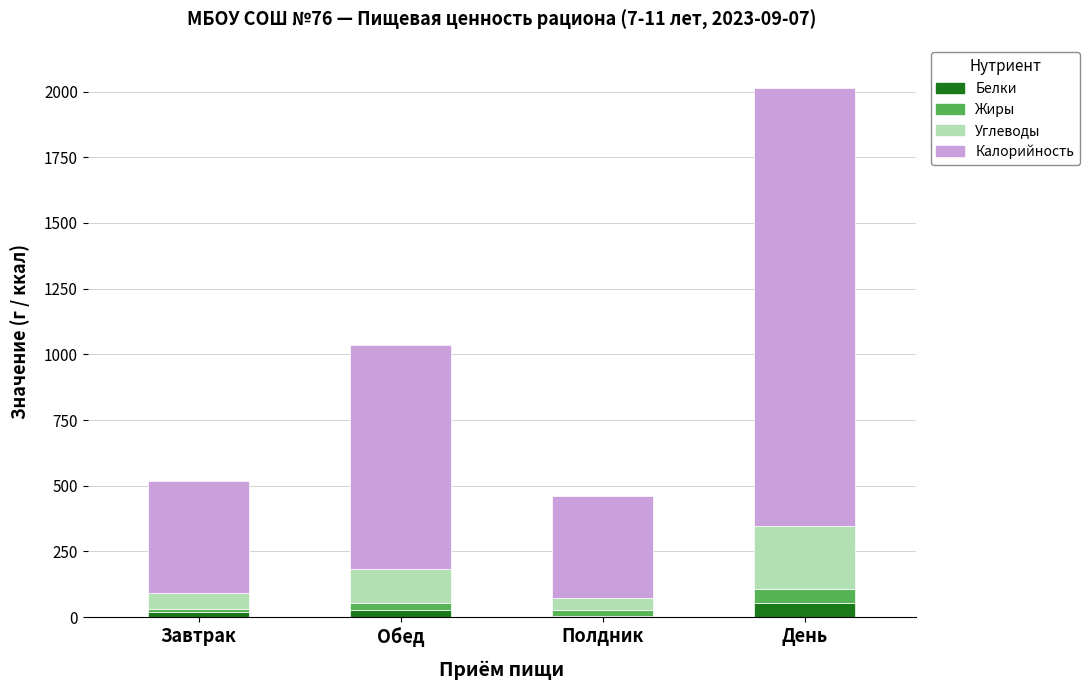

What is the highest value of the Белки series?

52.1